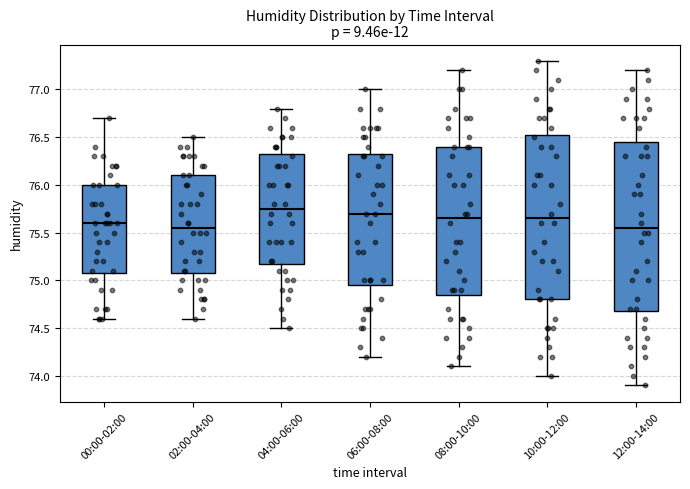

Where does the lower whisker of the box for 04:00-06:00 end on the y-axis? The values are not printed on the chart, so give them approximately, as read against the axis.

74.50